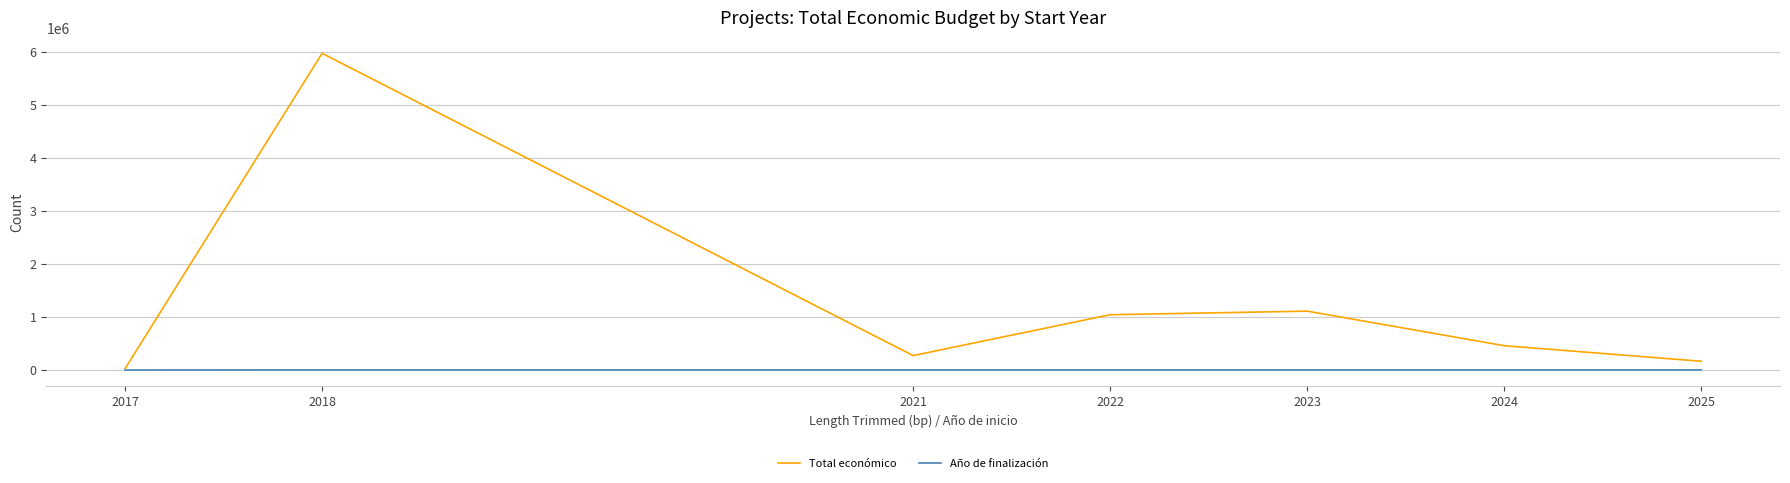

Where is the first local maximum for Total económico?

2018